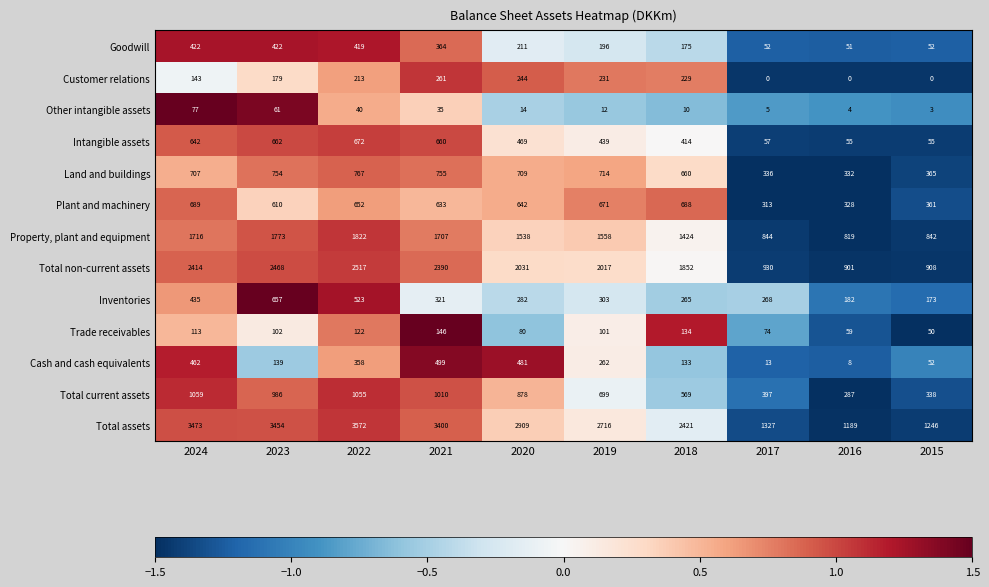

How many values in the Cash and cash equivalents series are below 262?

5